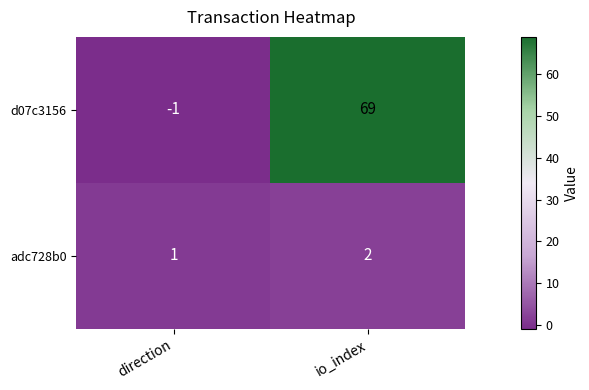

Reading right to left, list all the values displayed in this chart.

d07c3156: io_index=69	direction=-1
adc728b0: io_index=2	direction=1